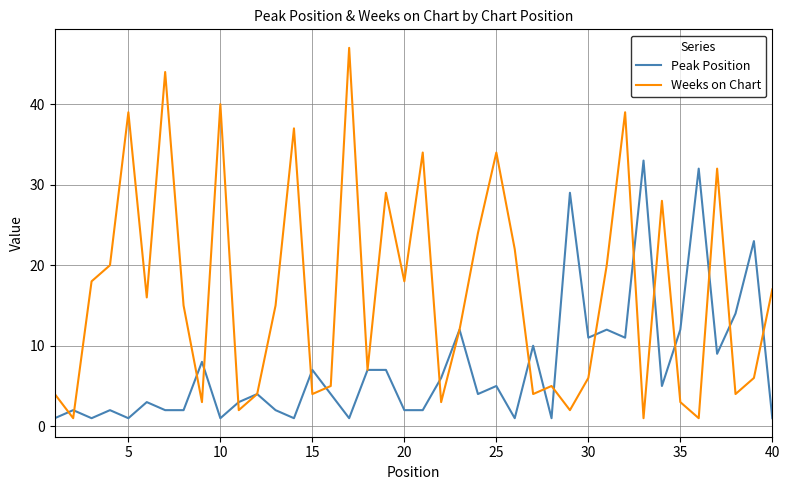

List the series in order of their peak value, highest first.

Weeks on Chart, Peak Position